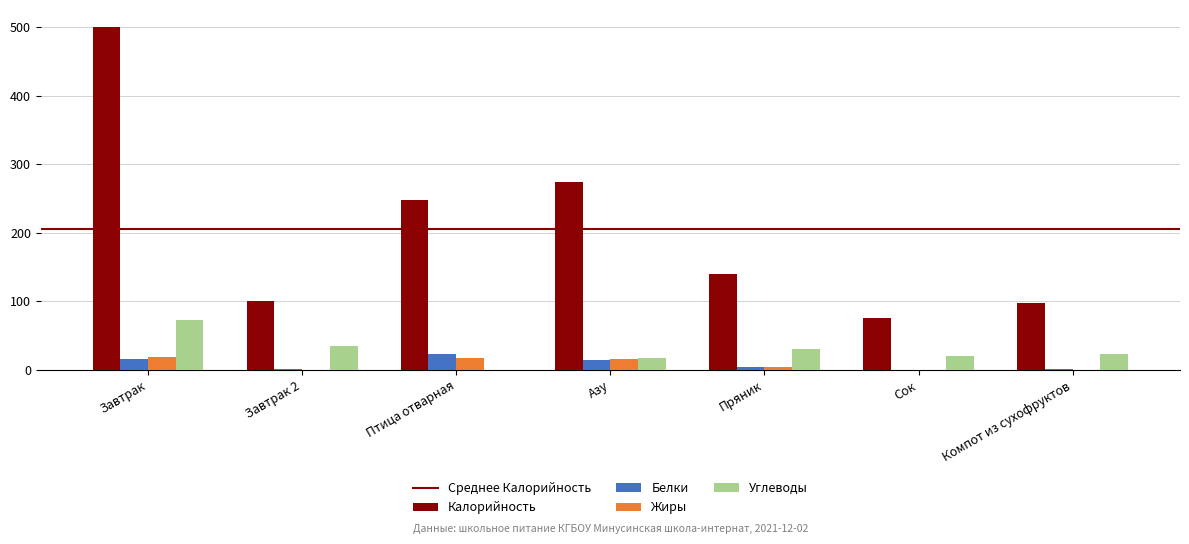

What value does the Калорийность series have at Сок?

75.0